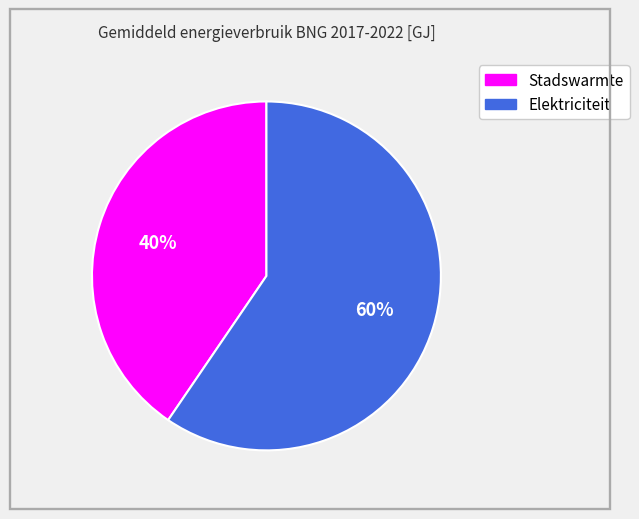

Rank the categories by value from lowest to highest.

Stadswarmte, Elektriciteit